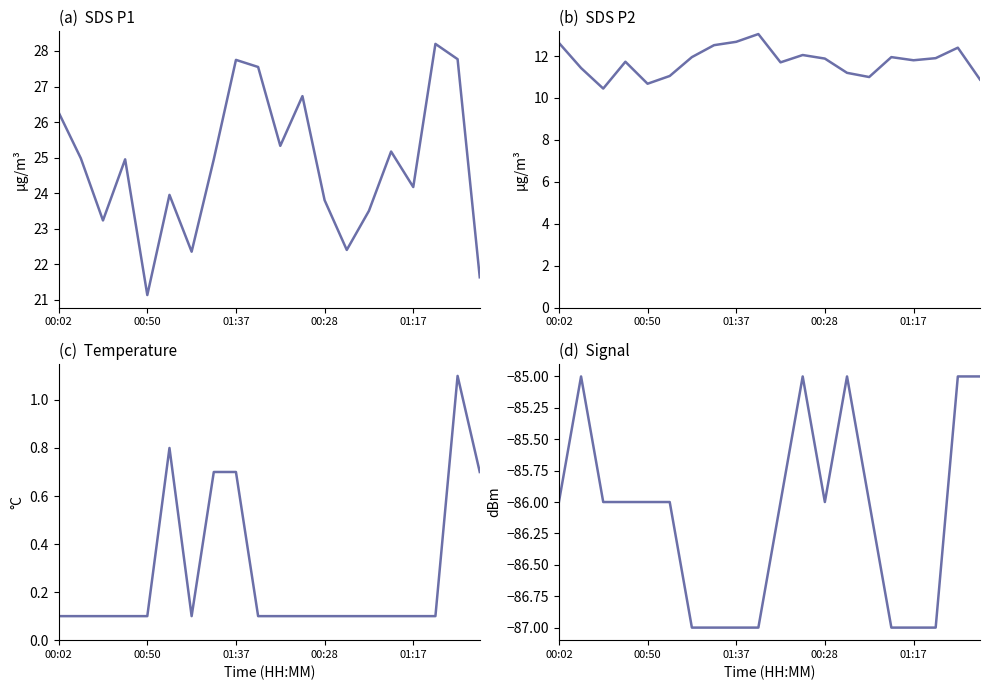

At which category does Signal reach its first local valley?

00:28